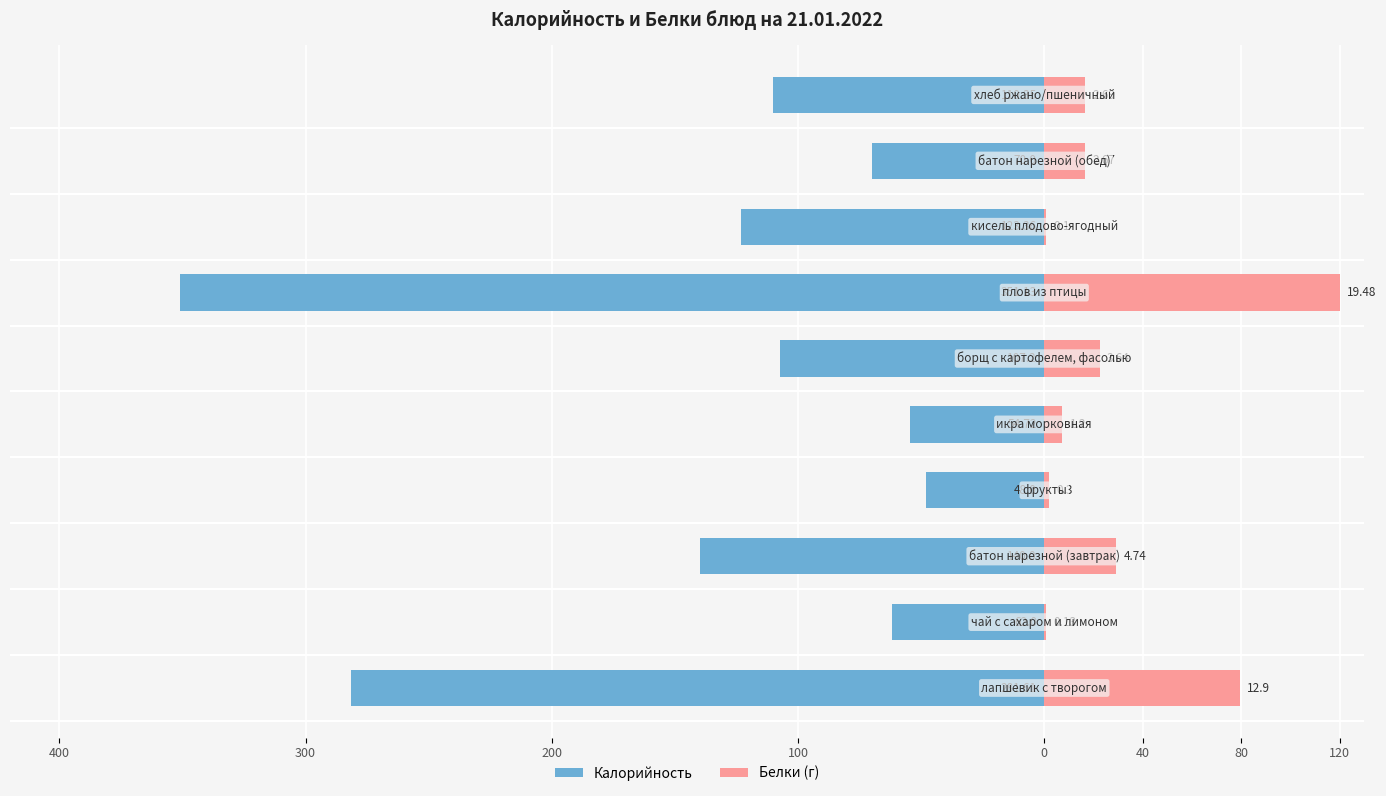

What are all the series names shown in the legend?

Калорийность, Белки (г)